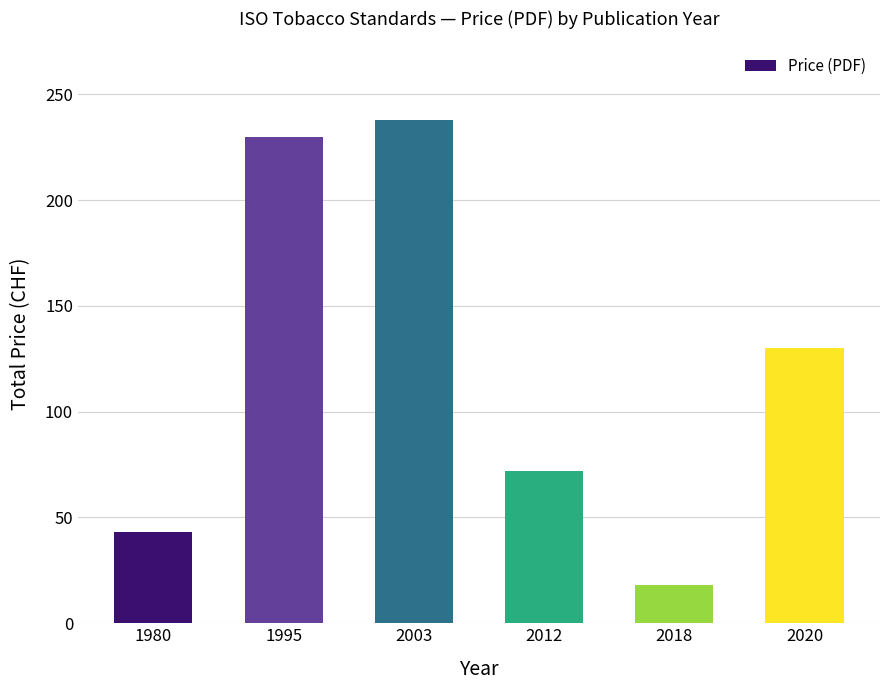

What is the difference between the maximum and minimum values?

220